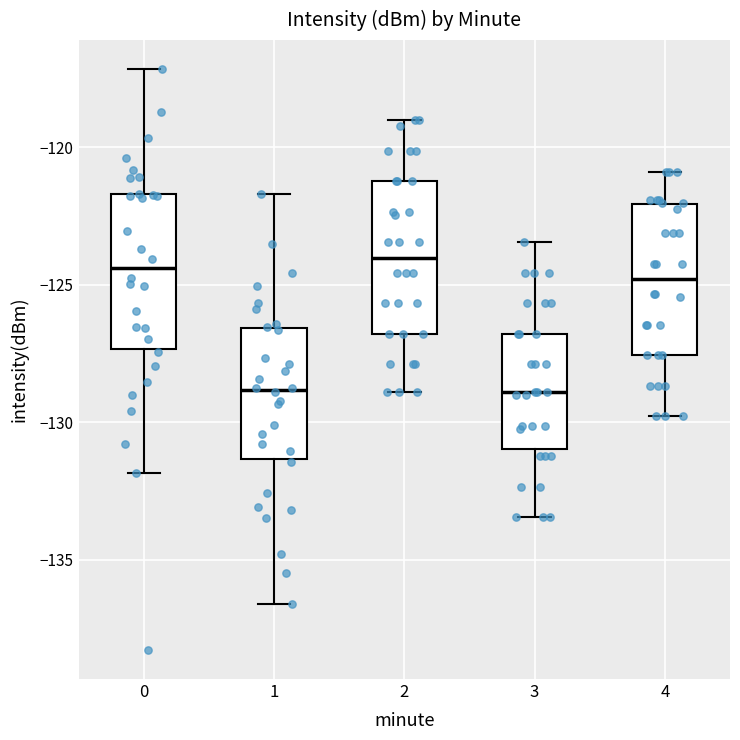

Reading left to right, read every box against the y-axis: the position of its median line, the range the box covers, and the ends of its whiskers. The values are not printed on the chart, so give them approximately, as read against the axis.

0: median -124.5, box -127.5 to -121.5, whiskers -132.0 to -117.0
1: median -129.0, box -131.5 to -126.5, whiskers -136.5 to -121.5
2: median -124.0, box -127.0 to -121.0, whiskers -129.0 to -119.0
3: median -129.0, box -131.0 to -127.0, whiskers -133.5 to -123.5
4: median -125.0, box -127.5 to -122.0, whiskers -130.0 to -121.0